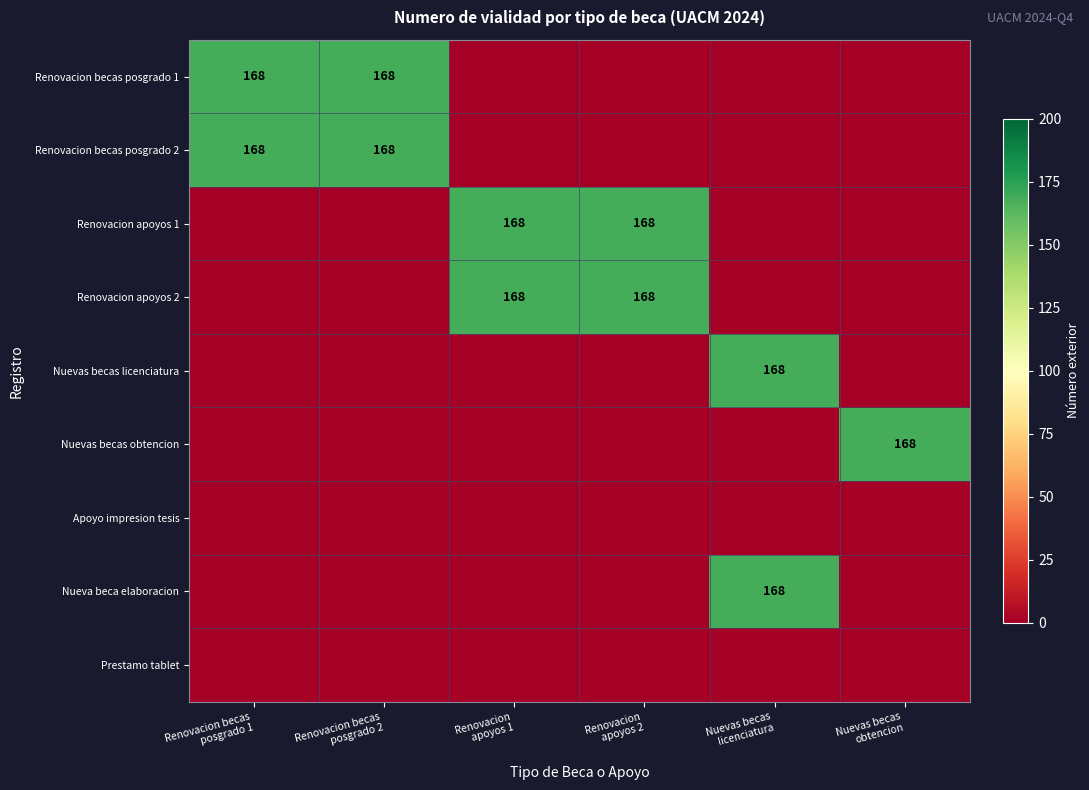

At which category is the sum across all series the highest?

Renovacion becas
posgrado 1